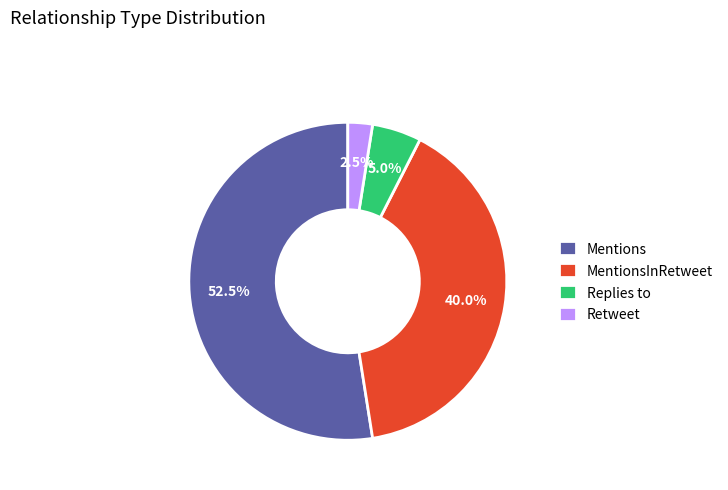

Between MentionsInRetweet and Retweet, which is larger?

MentionsInRetweet